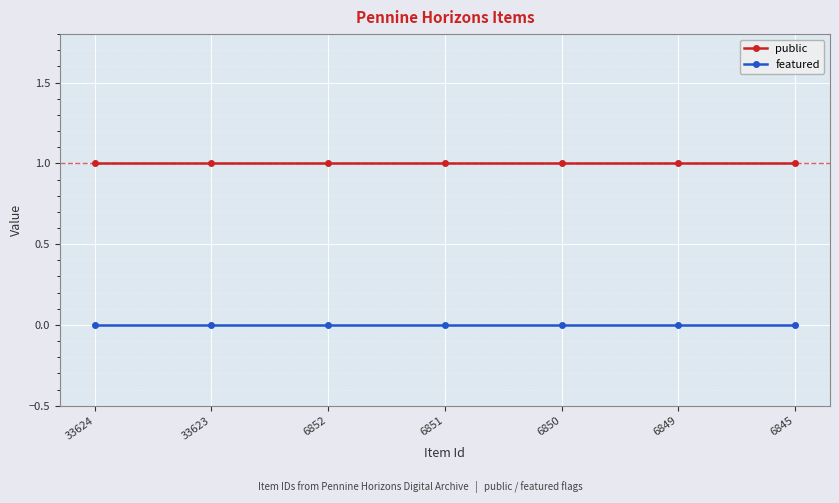

What is the value of the public point at the 3rd from the left?

1